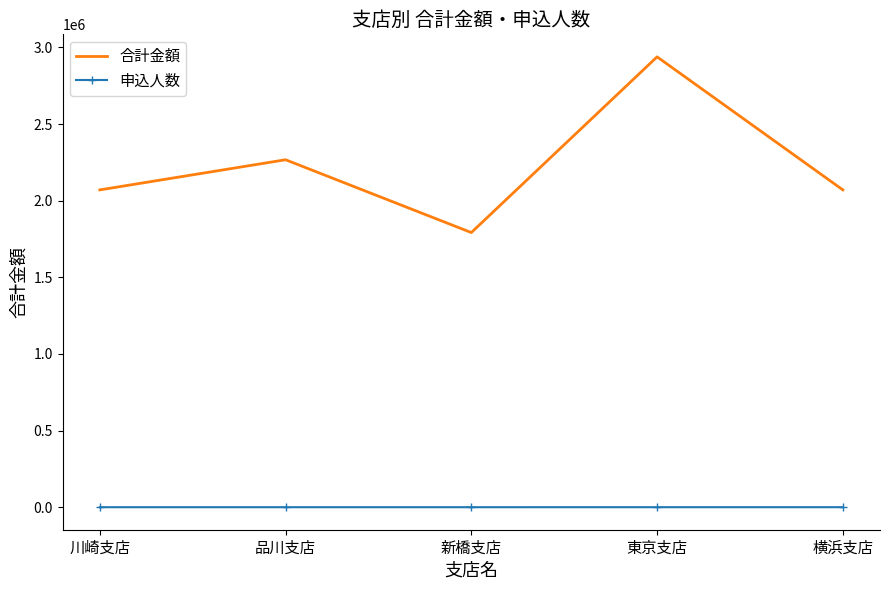

Rank the series by their average value, from highest to lowest.

合計金額, 申込人数